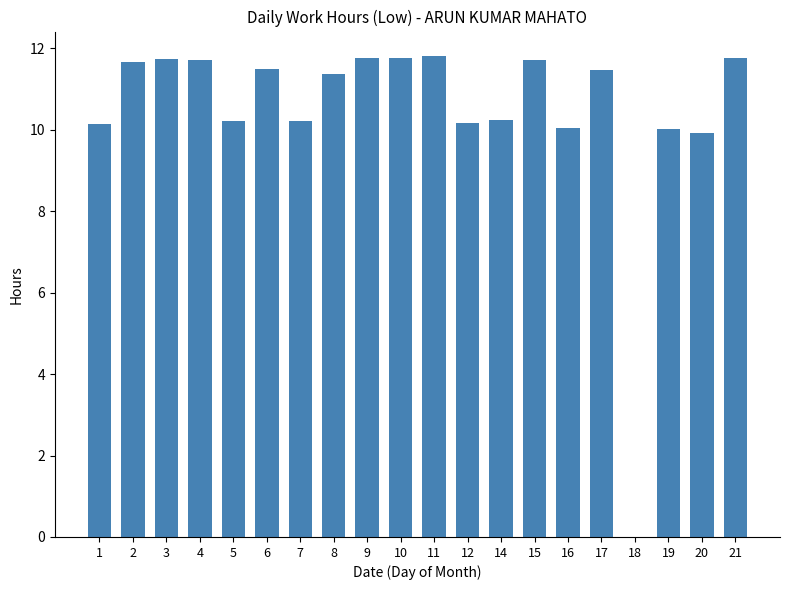

What is the change in value from 6 to 8?

-0.1